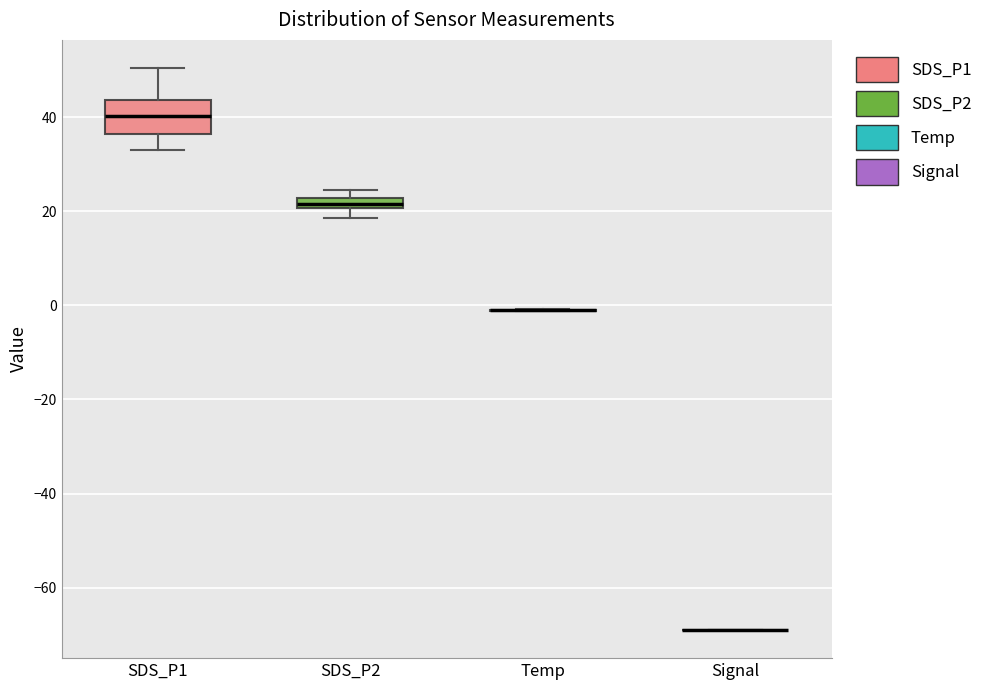

Comparing the boxes themselves (not the whiskers), which one is the tallest?

SDS_P1